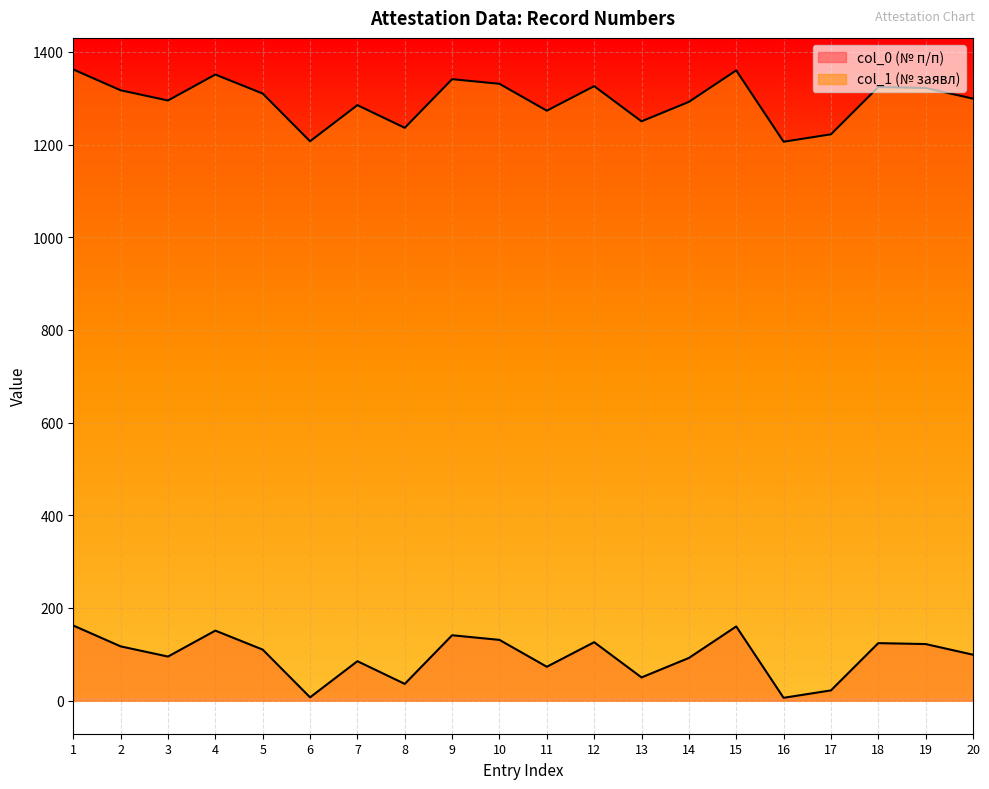

Which series has the largest total across all categories?

col_1 (№ заявл)